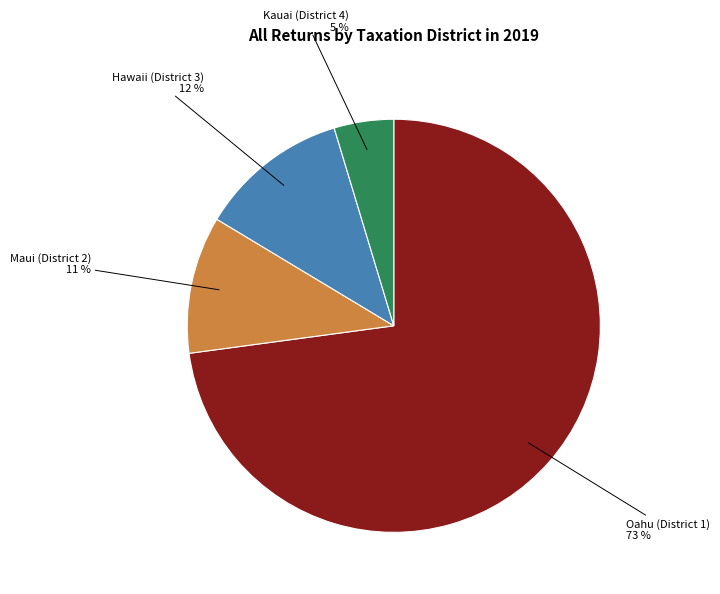

To the nearest percent, what is the average slice percentage?

25%